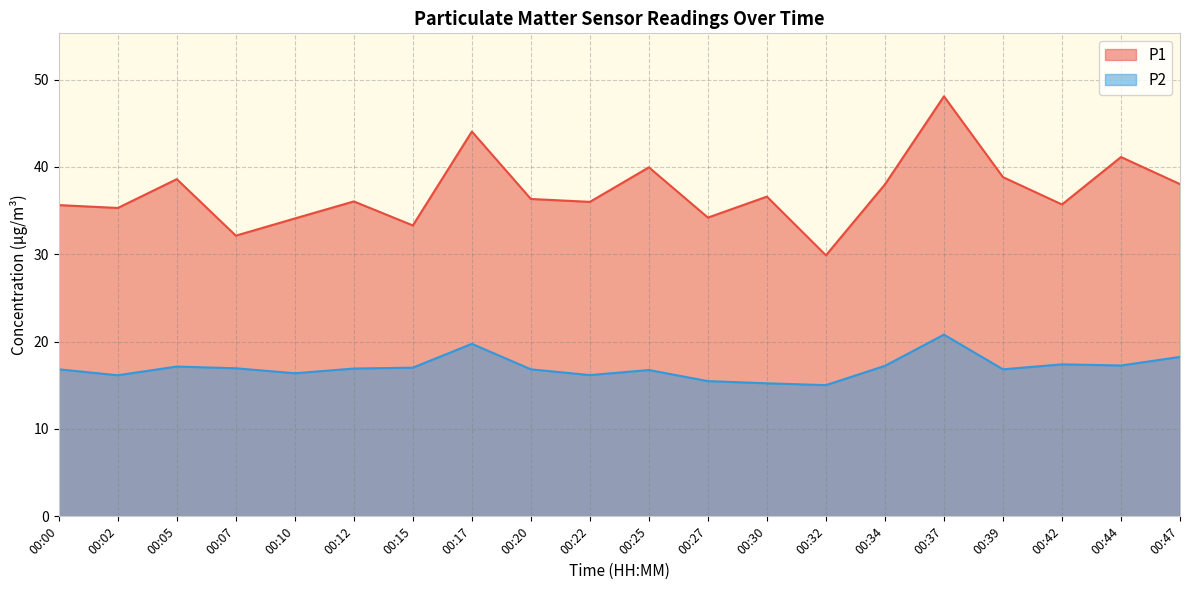

Which series has the largest total across all categories?

P1